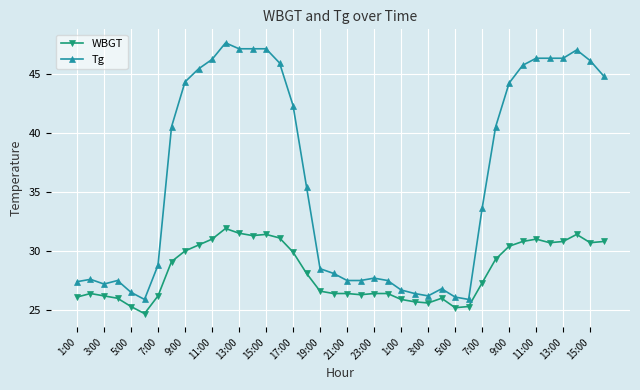

What is the value of the WBGT point at the 27th from the left?

25.6